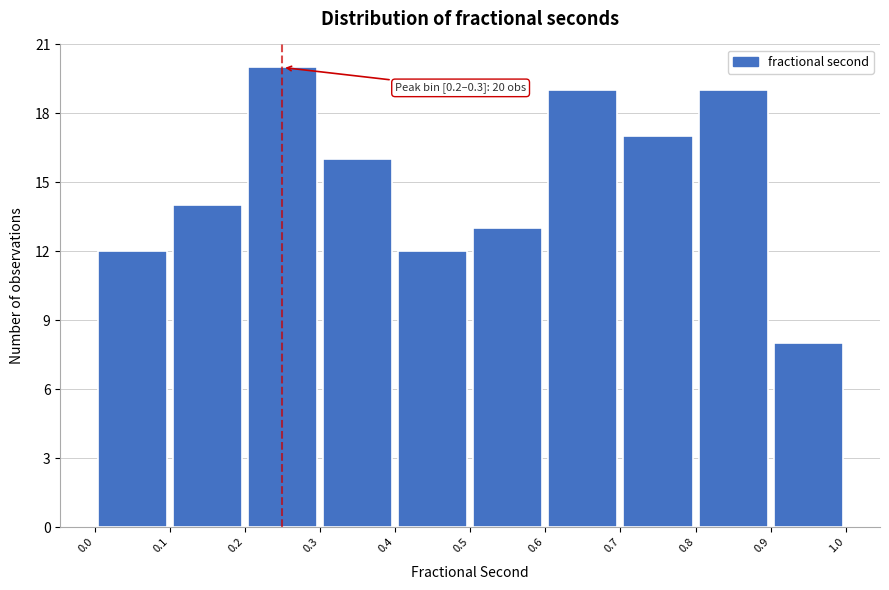

Over which range of the x-axis is the bar tallest?

0.2 to 0.3